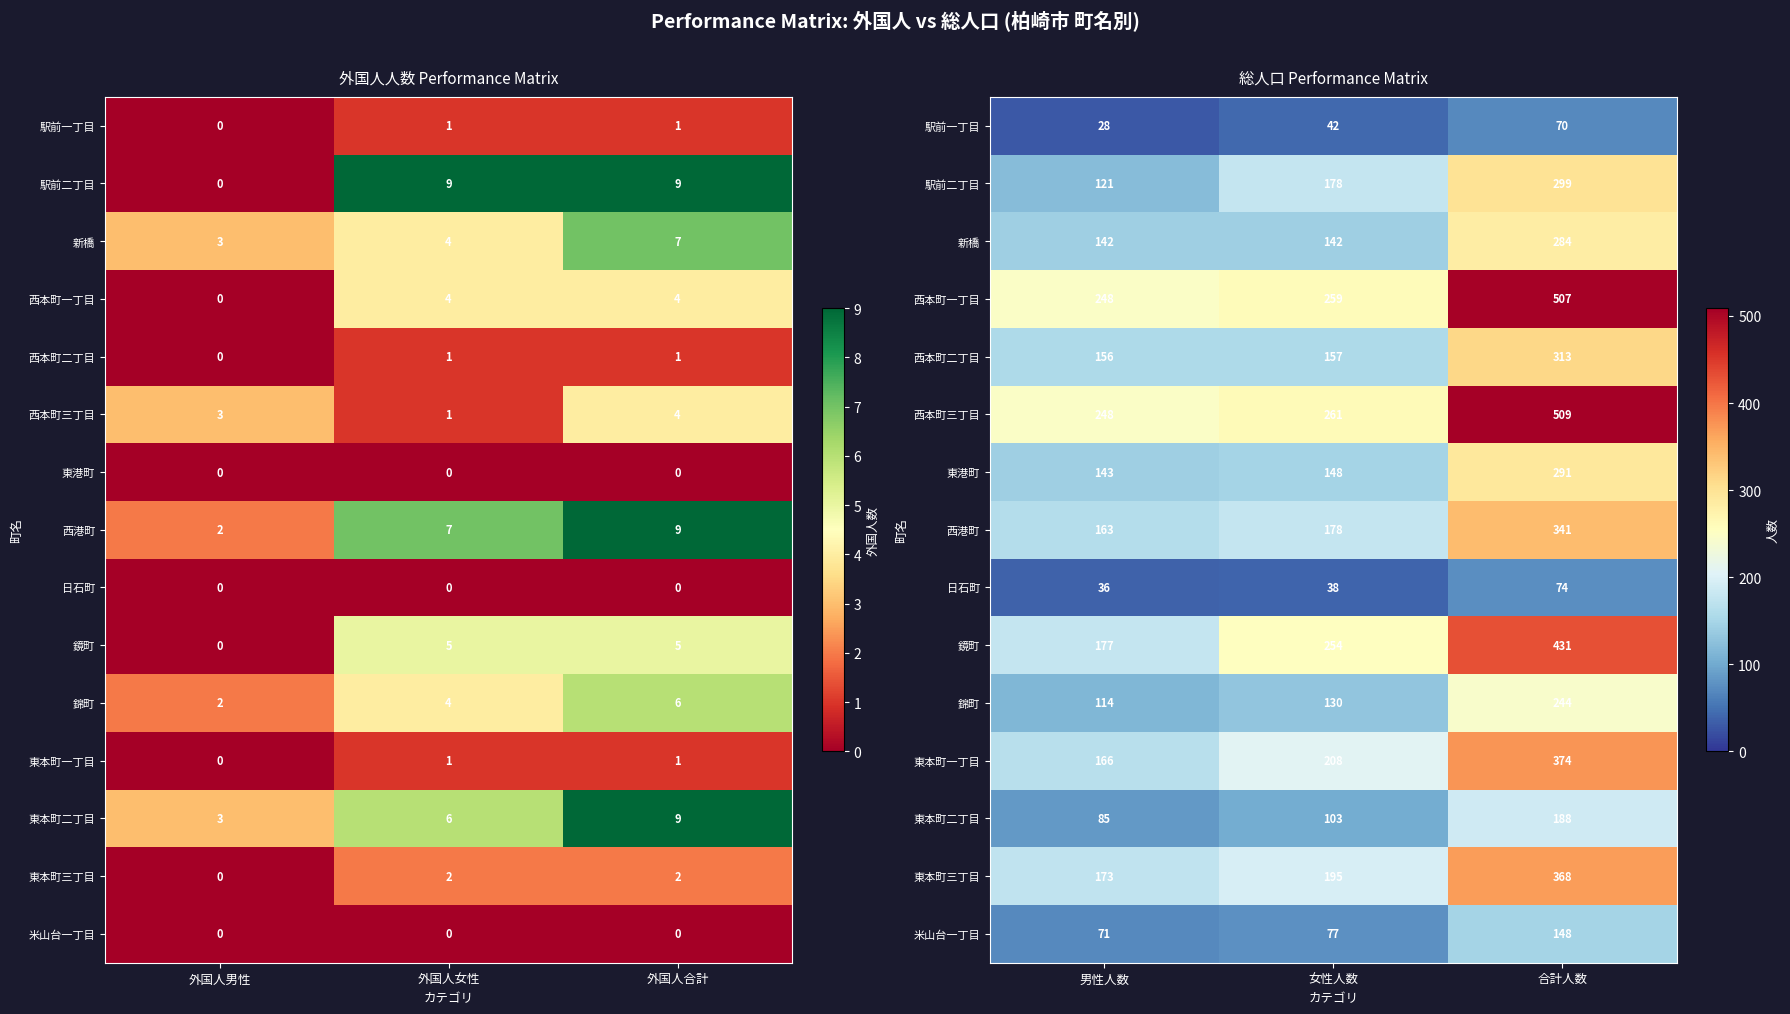

Which series has the largest total across all categories?

西本町三丁目